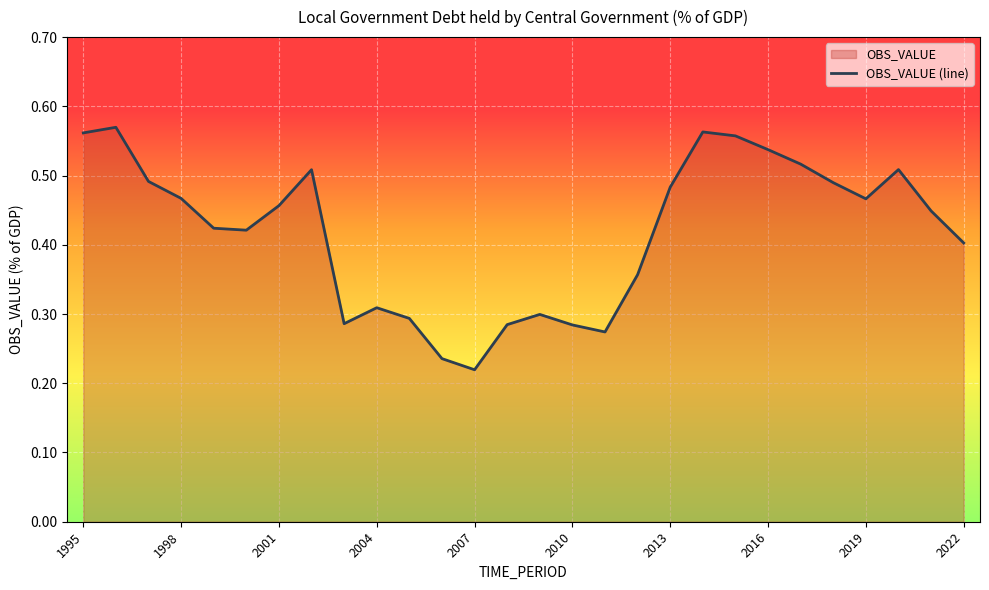

Reading left to right, list all the values displayed in this chart.

0.6	0.6	0.5	0.5	0.4	0.4	0.5	0.5	0.3	0.3	0.3	0.2	0.2	0.3	0.3	0.3	0.3	0.4	0.5	0.6	0.6	0.5	0.5	0.5	0.5	0.5	0.4	0.4